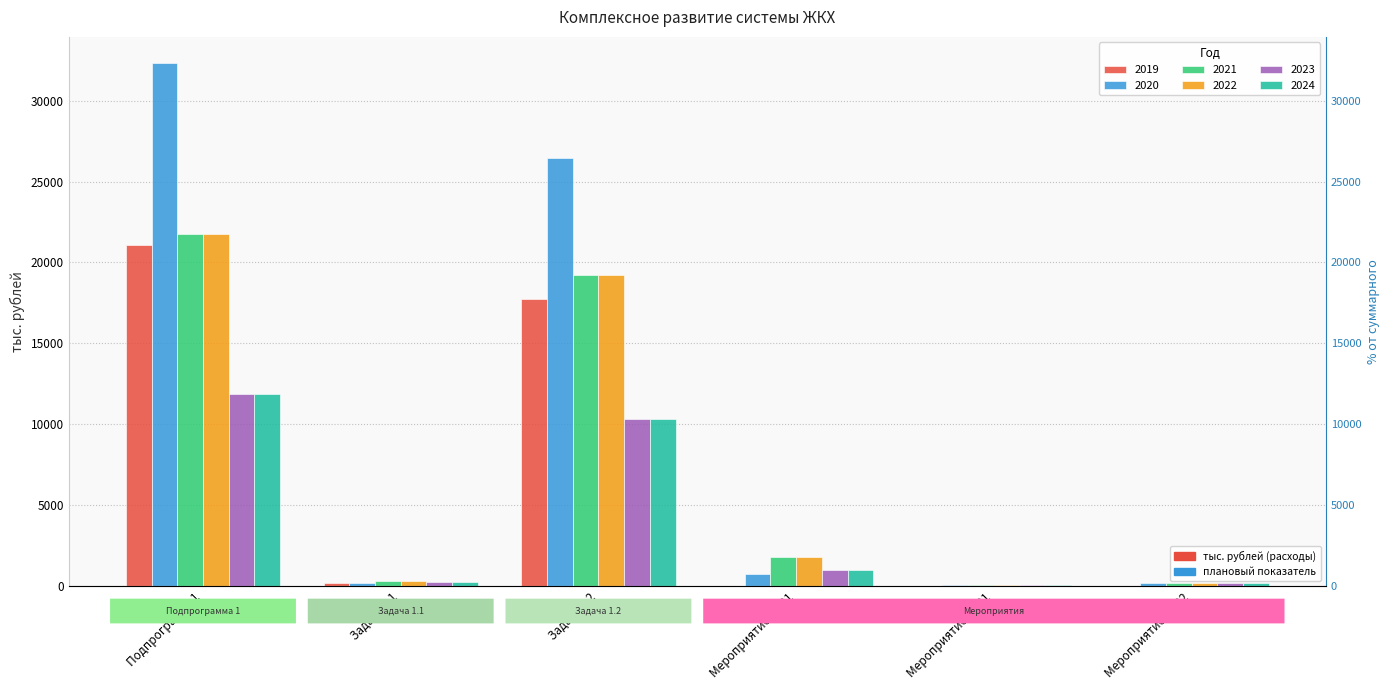

True or false: 2023 has a value of 55.2 at Мероприятие 1.101.

True